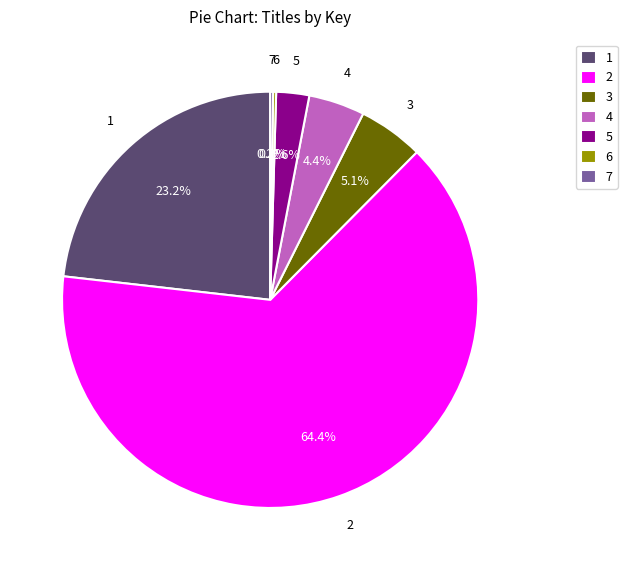

Is there any slice that represents more than half of the pie?

Yes